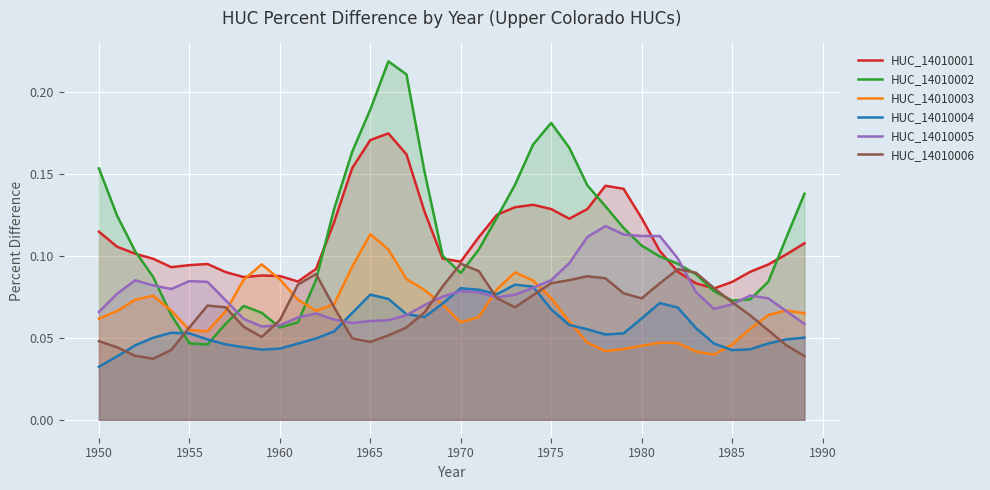

Which label corresponds to the smallest value in the chart?

1950